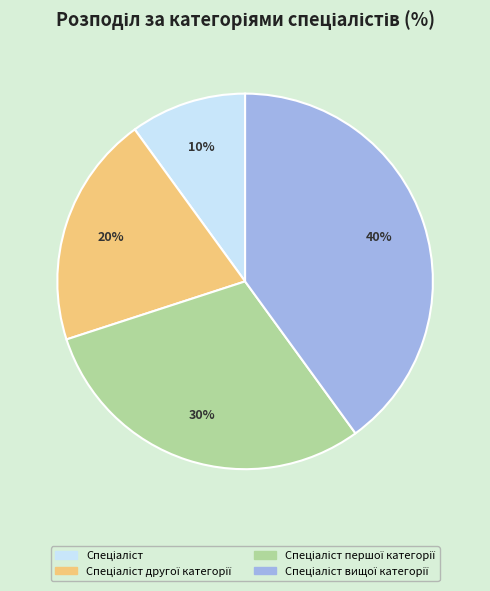

Is there any slice that represents more than half of the pie?

No